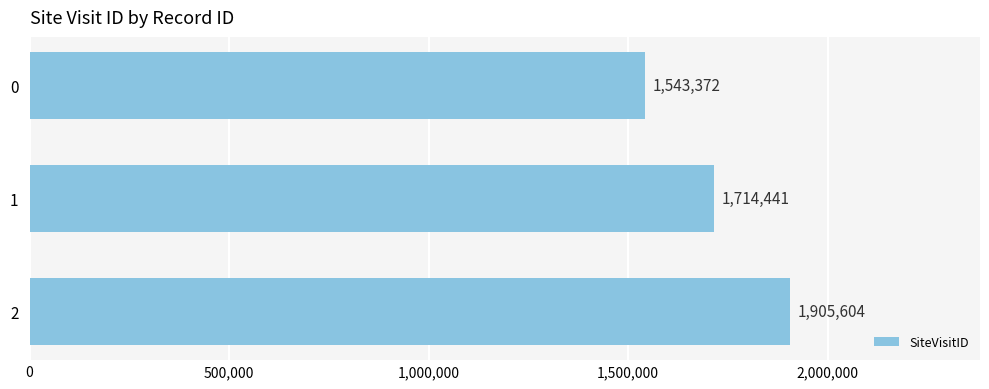

How many values are between 1543372 and 1905604?

3